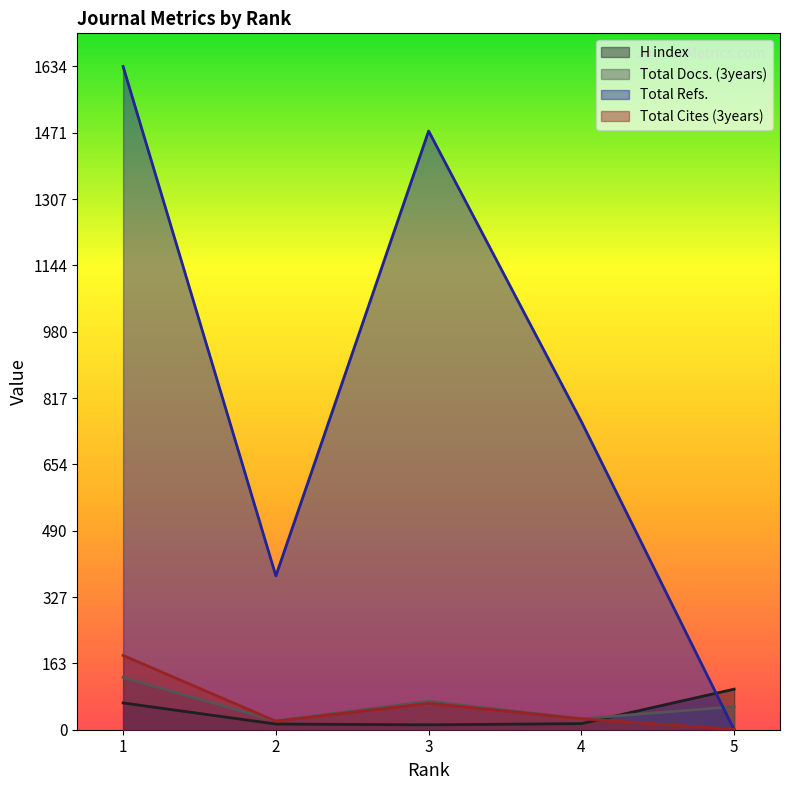

What is the difference between the Total Refs. values at 2 and 4?

380